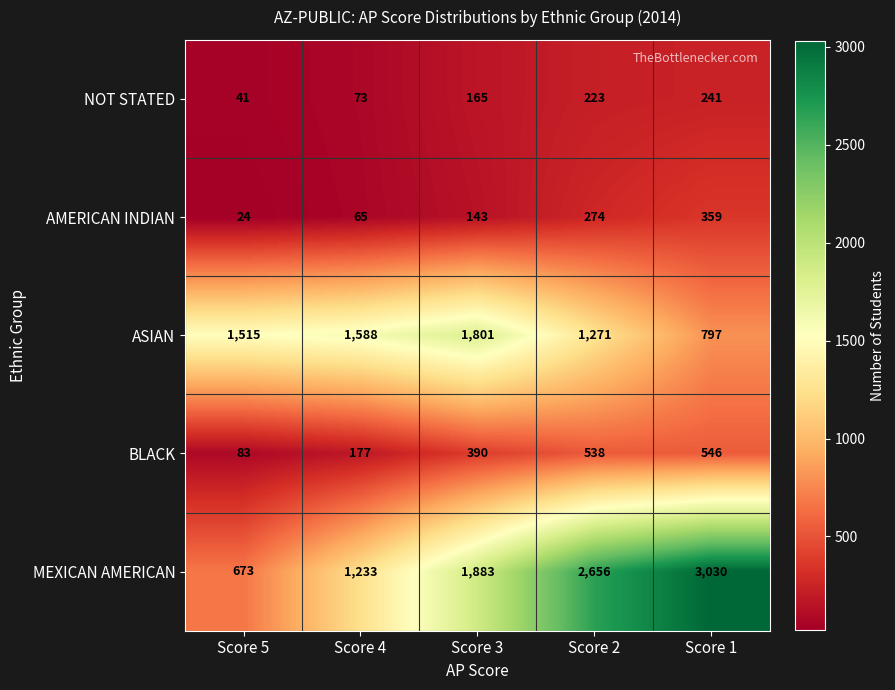

The value of AMERICAN INDIAN at Score 1 is 359. True or false?

True